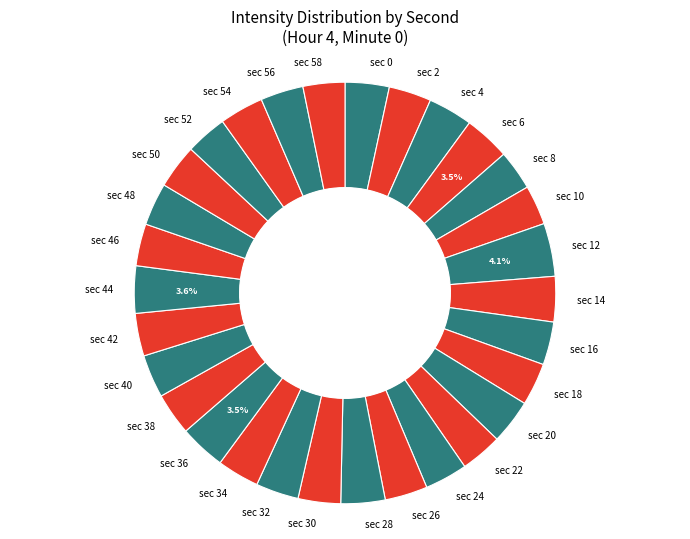

Approximately how many times larger is the value at sec 36 compared to sec 34?

1.1